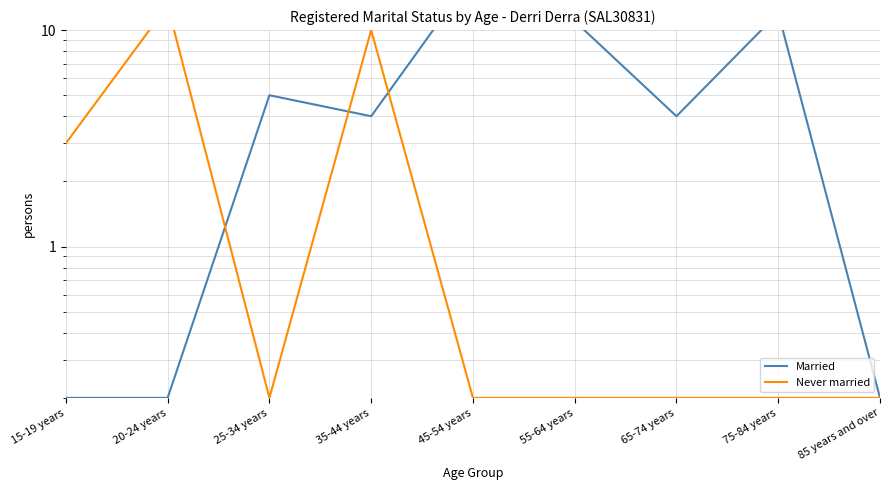

Reading left to right, extract all data points from this chart.

Married: 0.2	0.2	5.0	4.0	18.0	11.0	4.0	12.0	0.2
Never married: 3.0	13.0	0.2	10.0	0.2	0.2	0.2	0.2	0.2